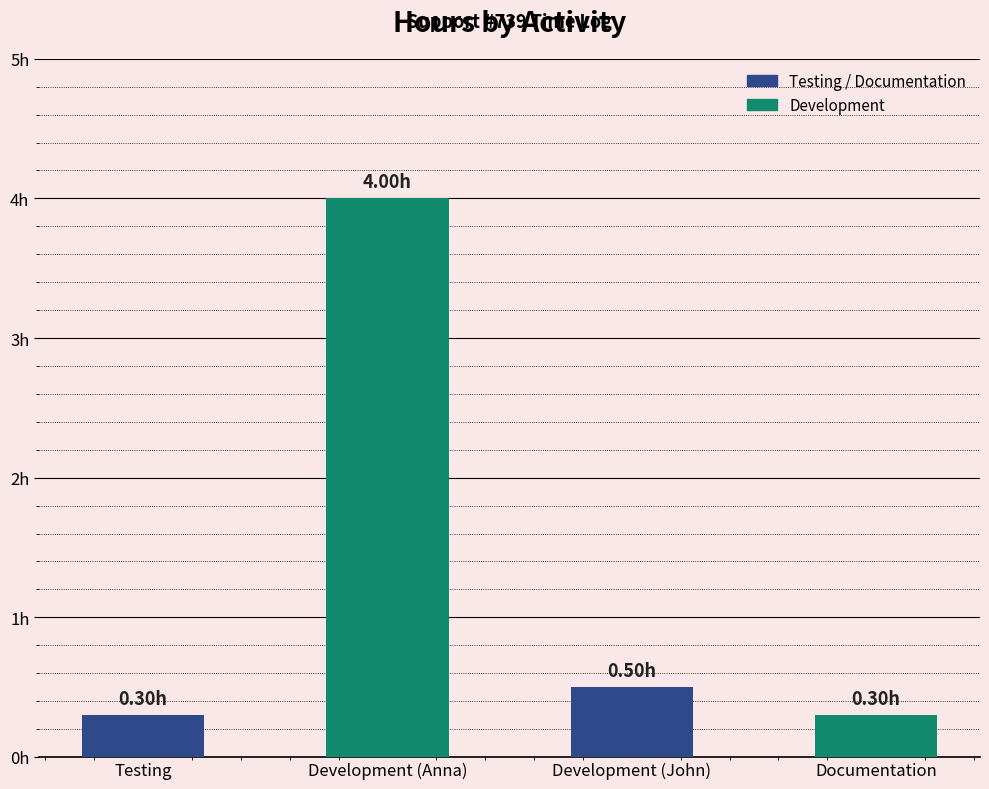

Reading left to right, what are all the values shown in this chart?

Testing=0.3	Development (Anna)=4.0	Development (John)=0.5	Documentation=0.3